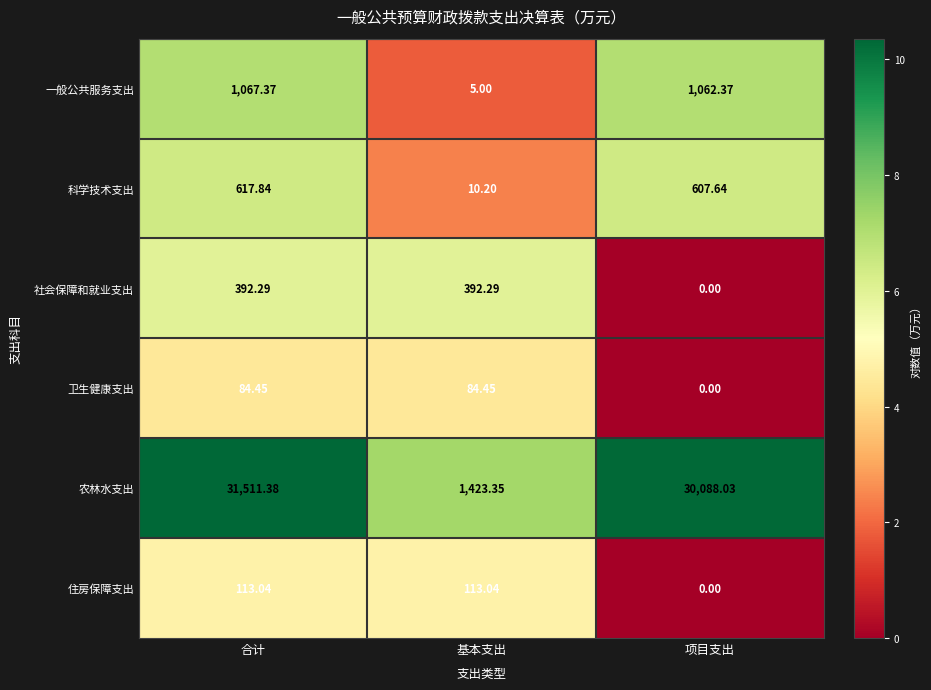

List the series in order of their peak value, lowest first.

卫生健康支出, 住房保障支出, 社会保障和就业支出, 科学技术支出, 一般公共服务支出, 农林水支出